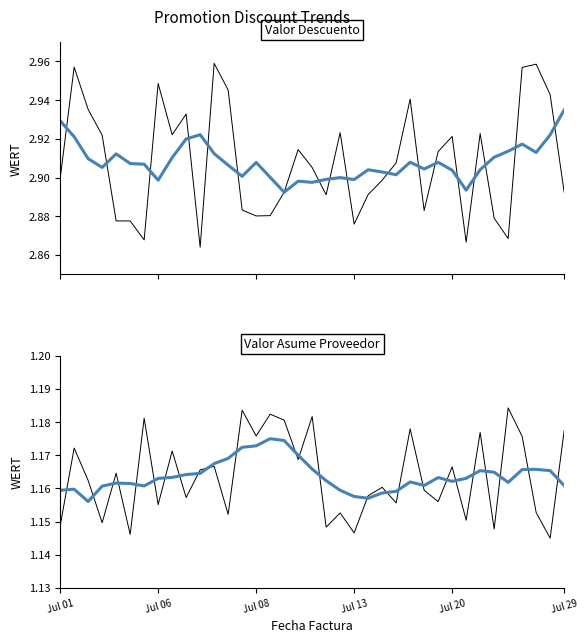

True or false: Valor Asume Proveedor and Valor Descuento intersect in this chart.

False